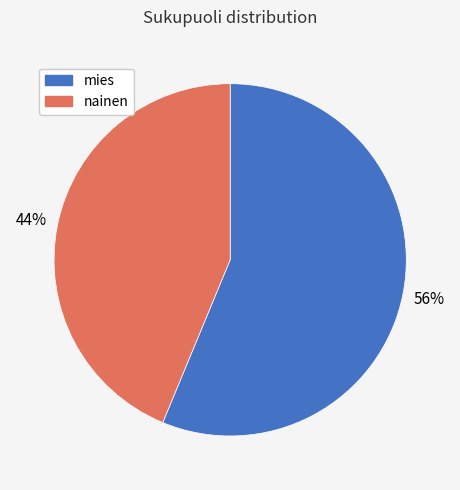

How many segments does this pie chart have?

2